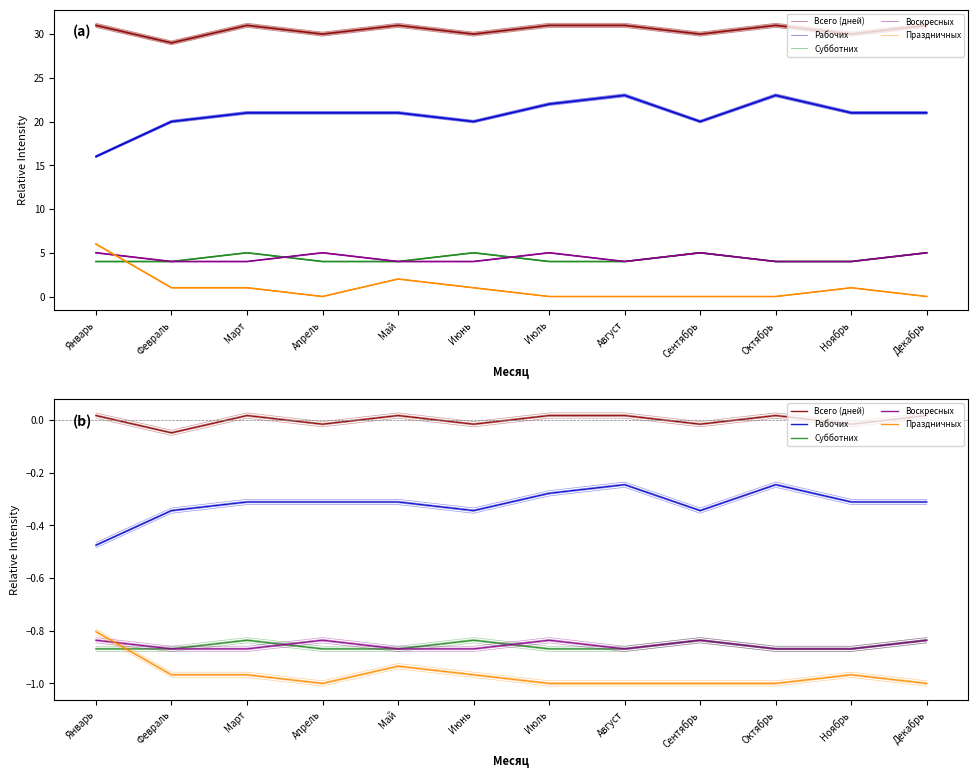

Rank the categories by Рабочих value from lowest to highest.

Январь, Февраль, Июнь, Сентябрь, Март, Апрель, Май, Ноябрь, Декабрь, Июль, Август, Октябрь